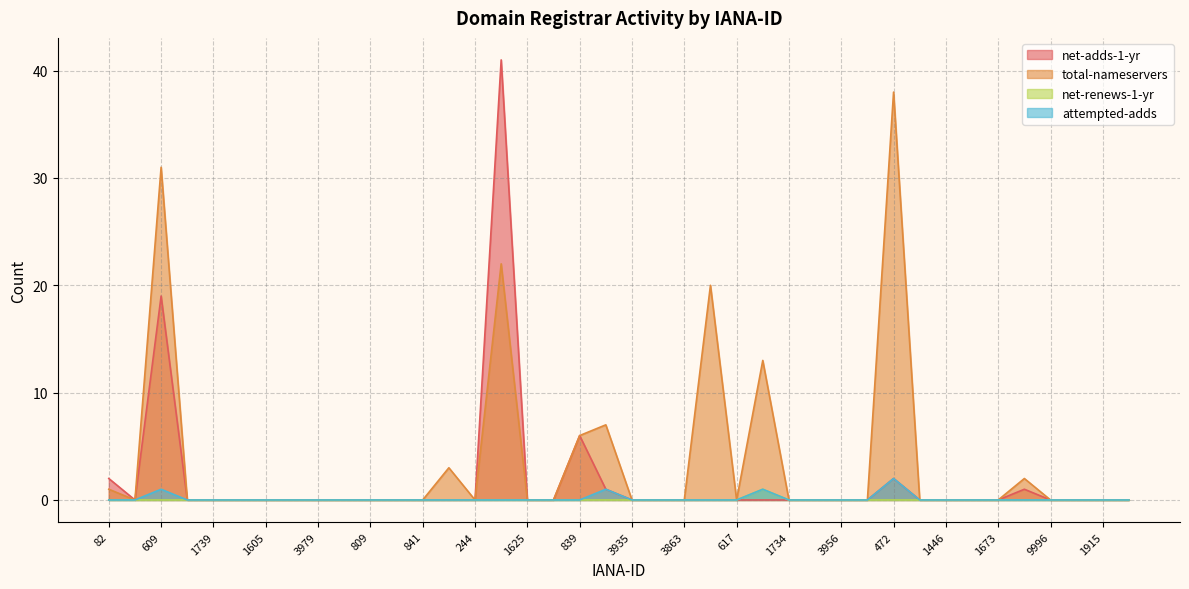

At which label is net-adds-1-yr closest to 20?

609